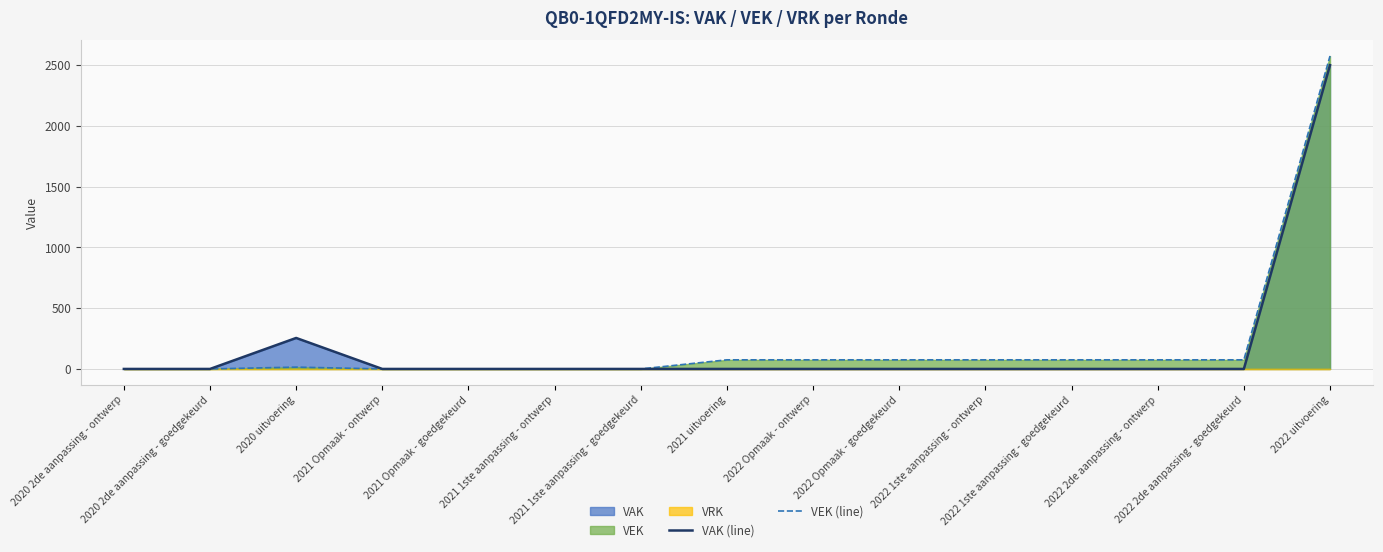

How many categories are shown in the chart?

15